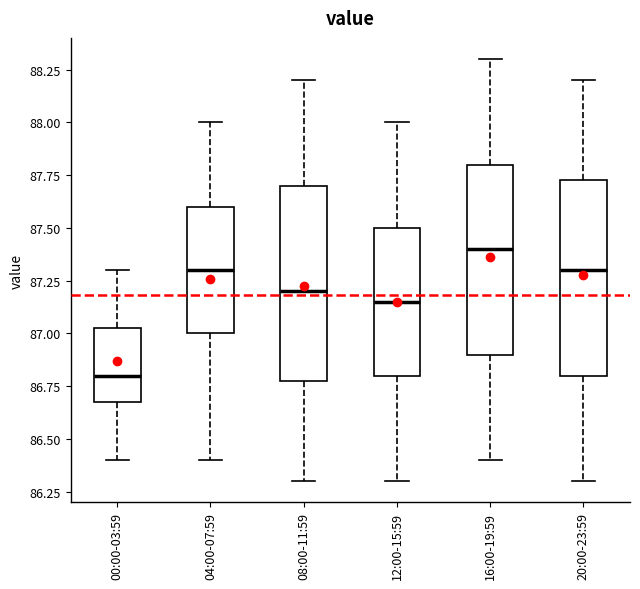

Which box has the highest median line?

16:00-19:59